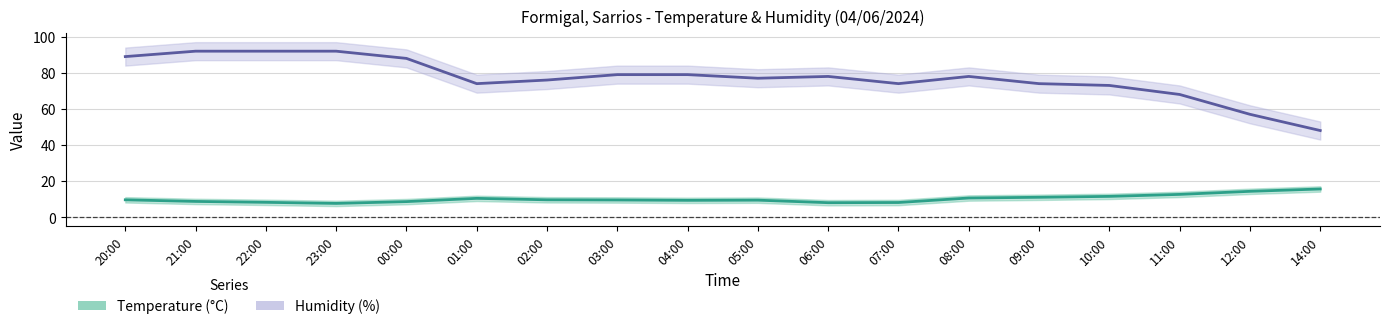

True or false: Temperature has a value of 10.4 at 01:00.

True